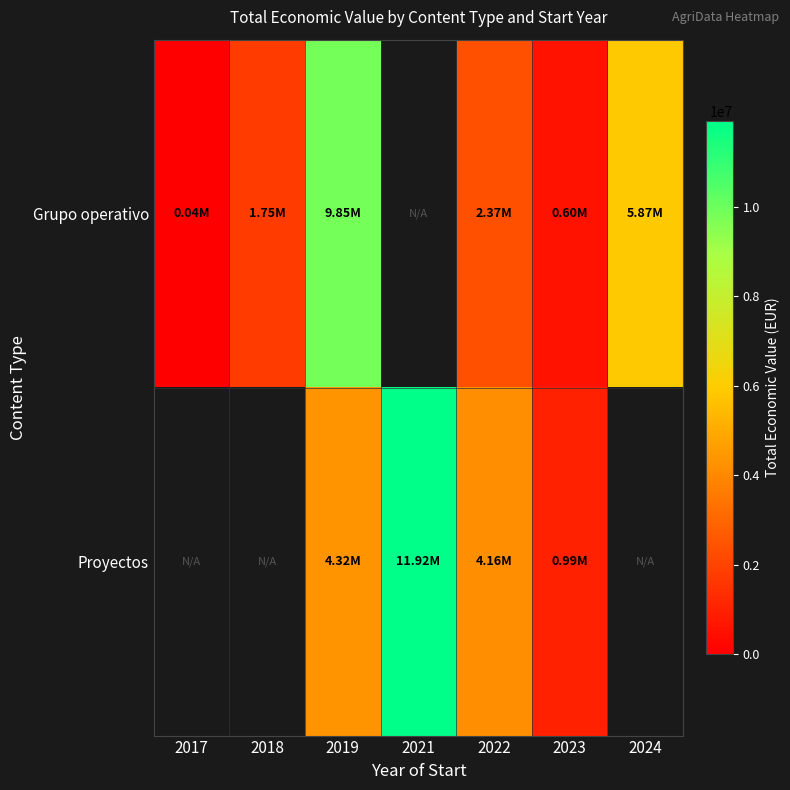

How many categories are shown in the chart?

7